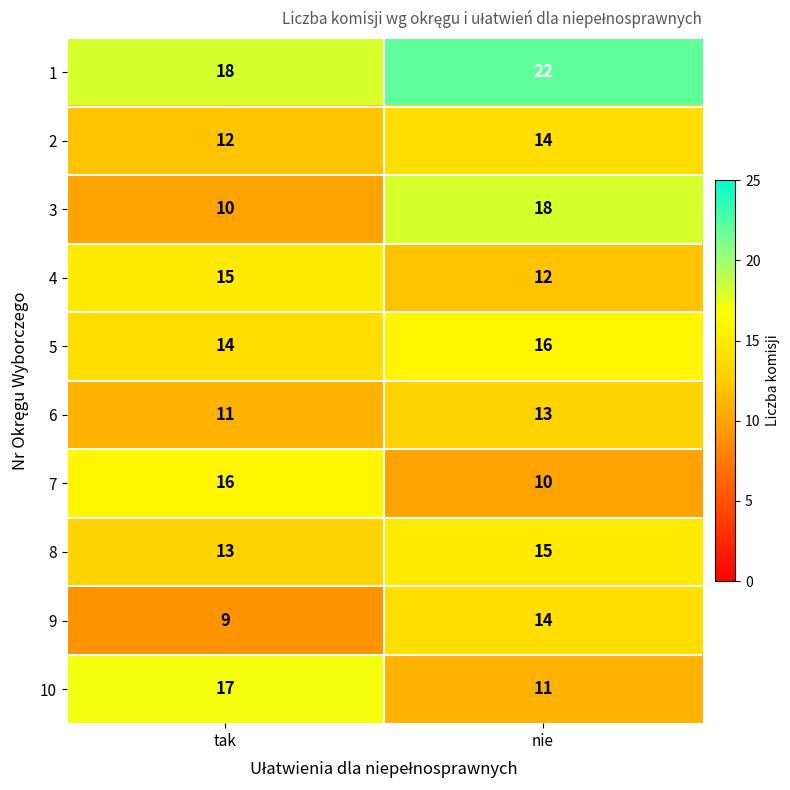

Which series has the largest total across all categories?

1